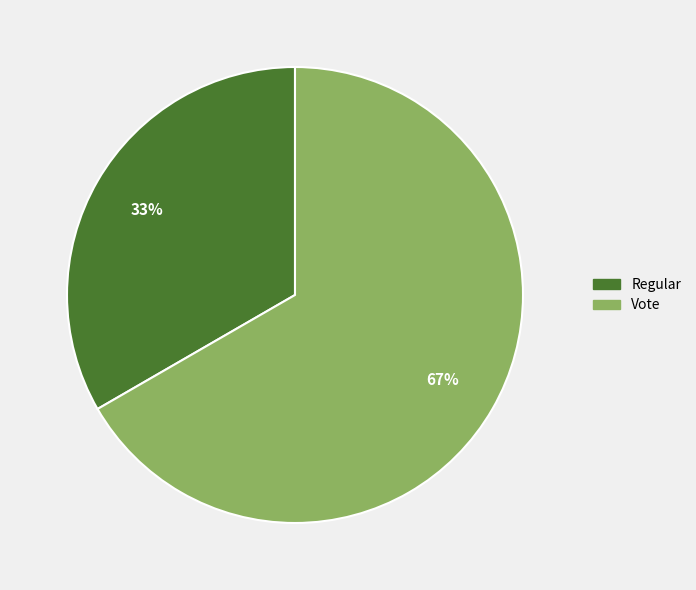

Which slice is the largest?

Vote